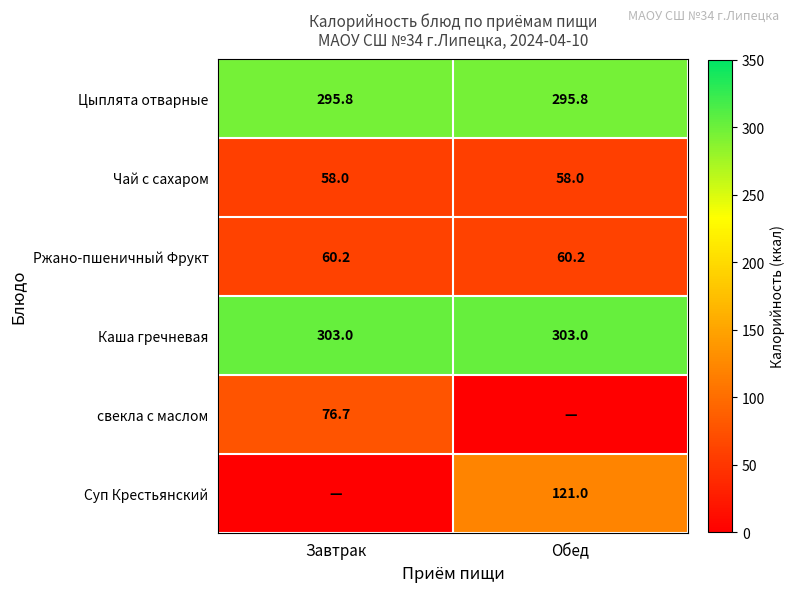

What is the average value of the Каша гречневая series?

303.0